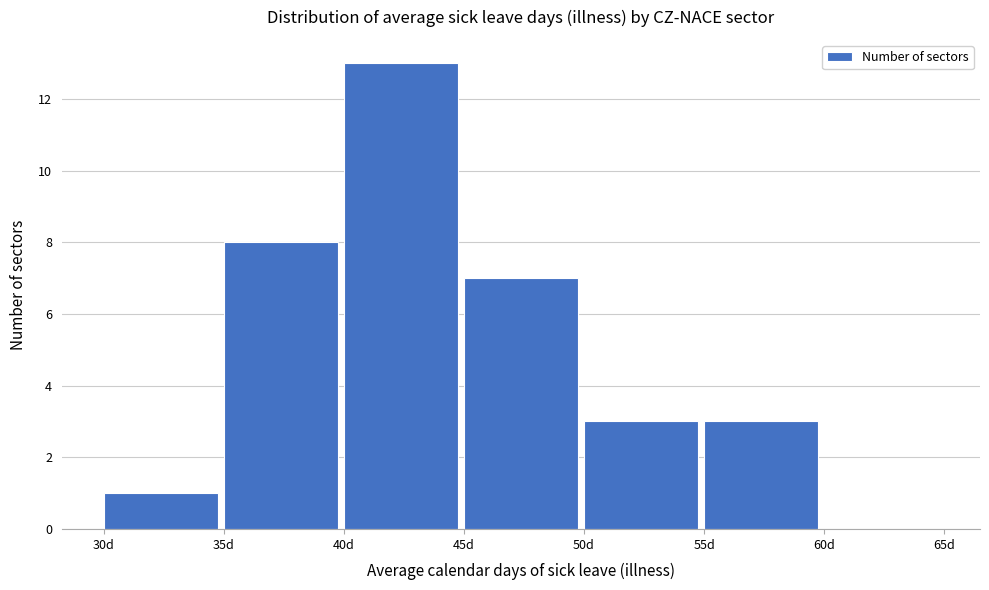

Reading left to right, transcribe this chart: for each bar, give the range it covers on the x-axis and its height. The values are not printed on the chart, so give them approximately, as read against the axis.

30 to 35: 1
35 to 40: 8
40 to 45: 13
45 to 50: 7
50 to 55: 3
55 to 60: 3
60 to 65: 0